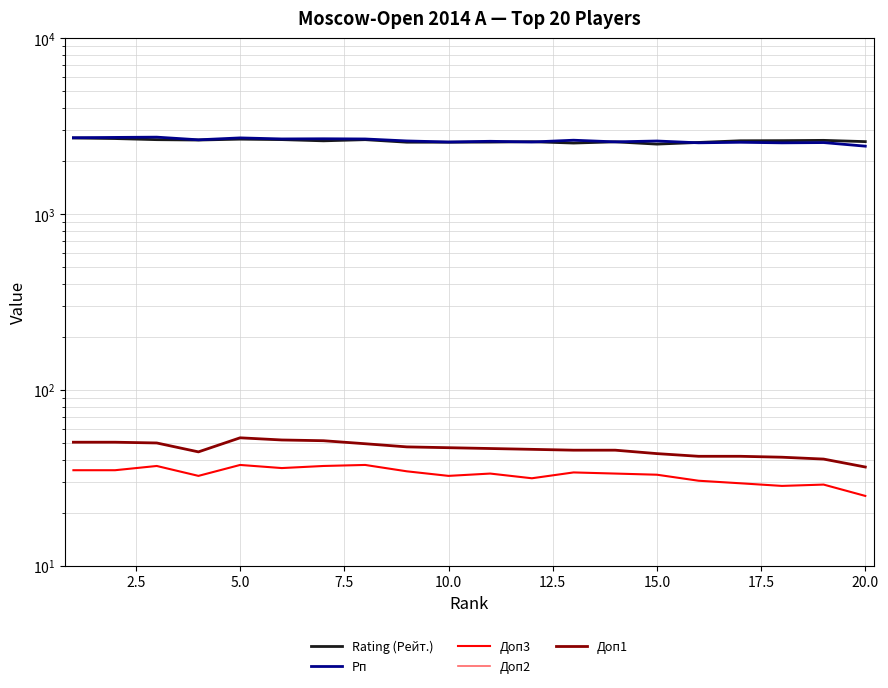

True or false: Рп and Доп1 intersect in this chart.

False